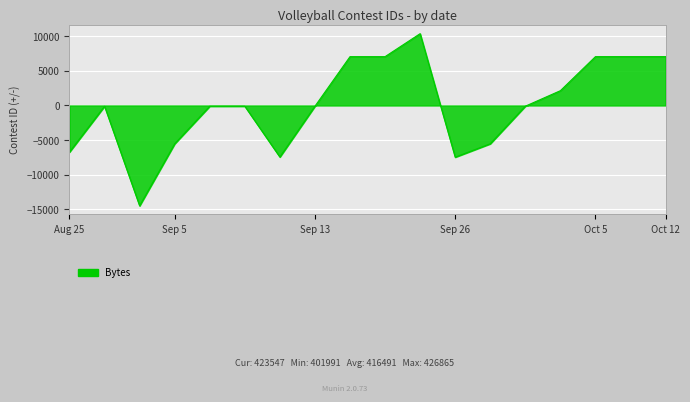

What is the greatest value displayed?

10374.1